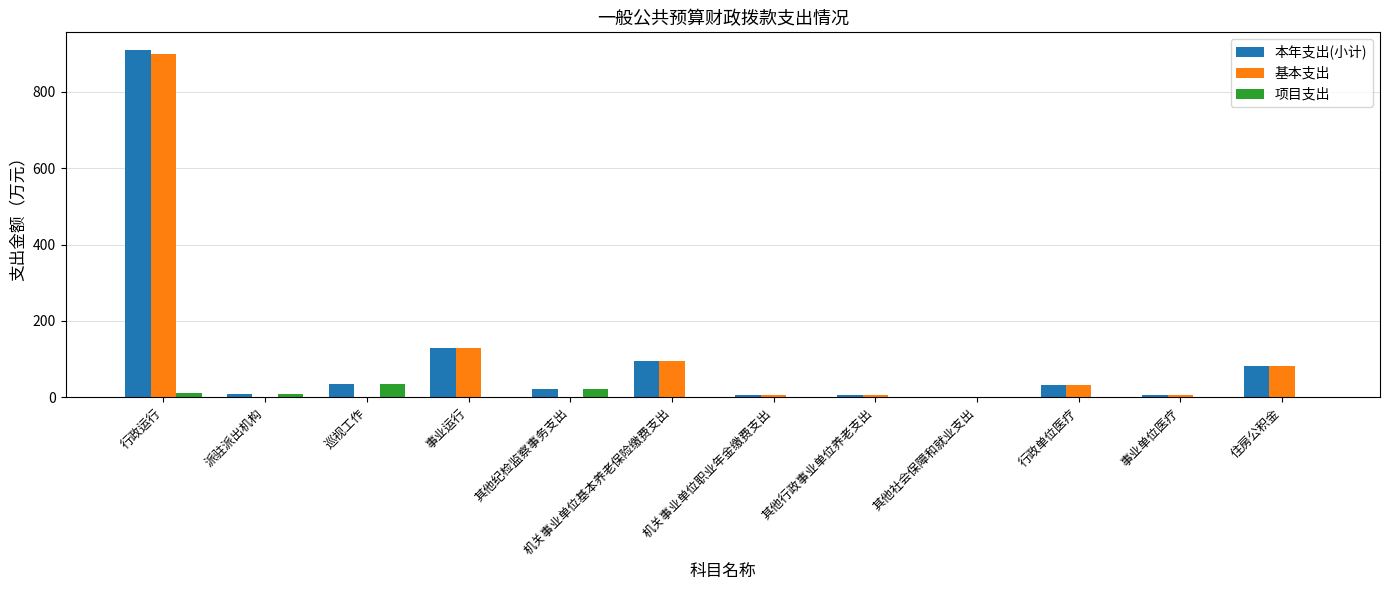

How many 项目支出 values are between 0 and 12?

10